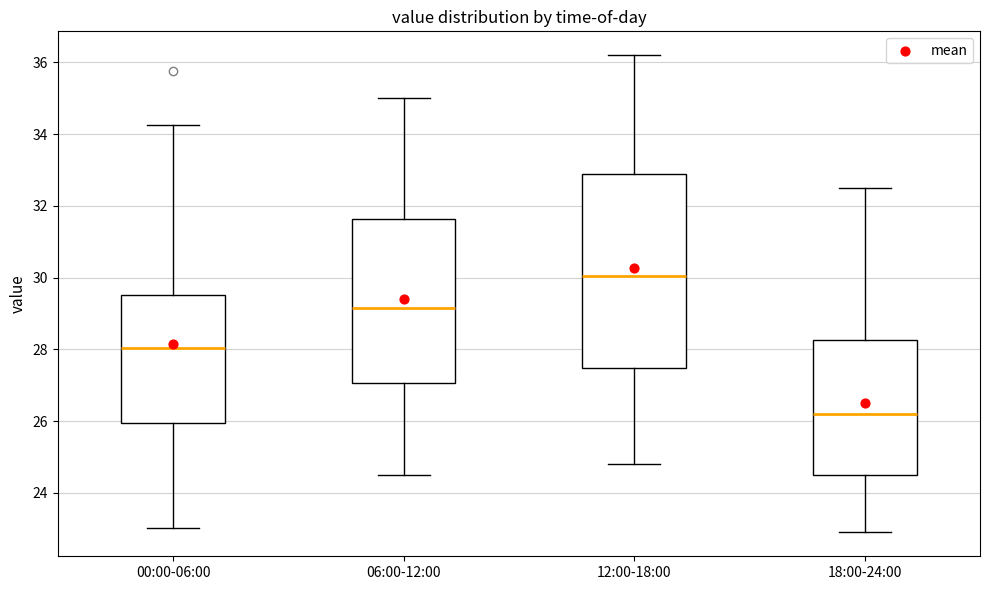

Where does the upper whisker of the box for 00:00-06:00 end on the y-axis? The values are not printed on the chart, so give them approximately, as read against the axis.

34.2